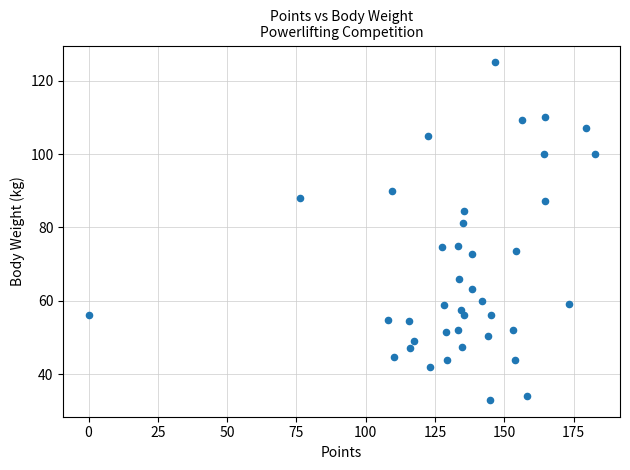

What is the range of X values (max minus min)?

182.6